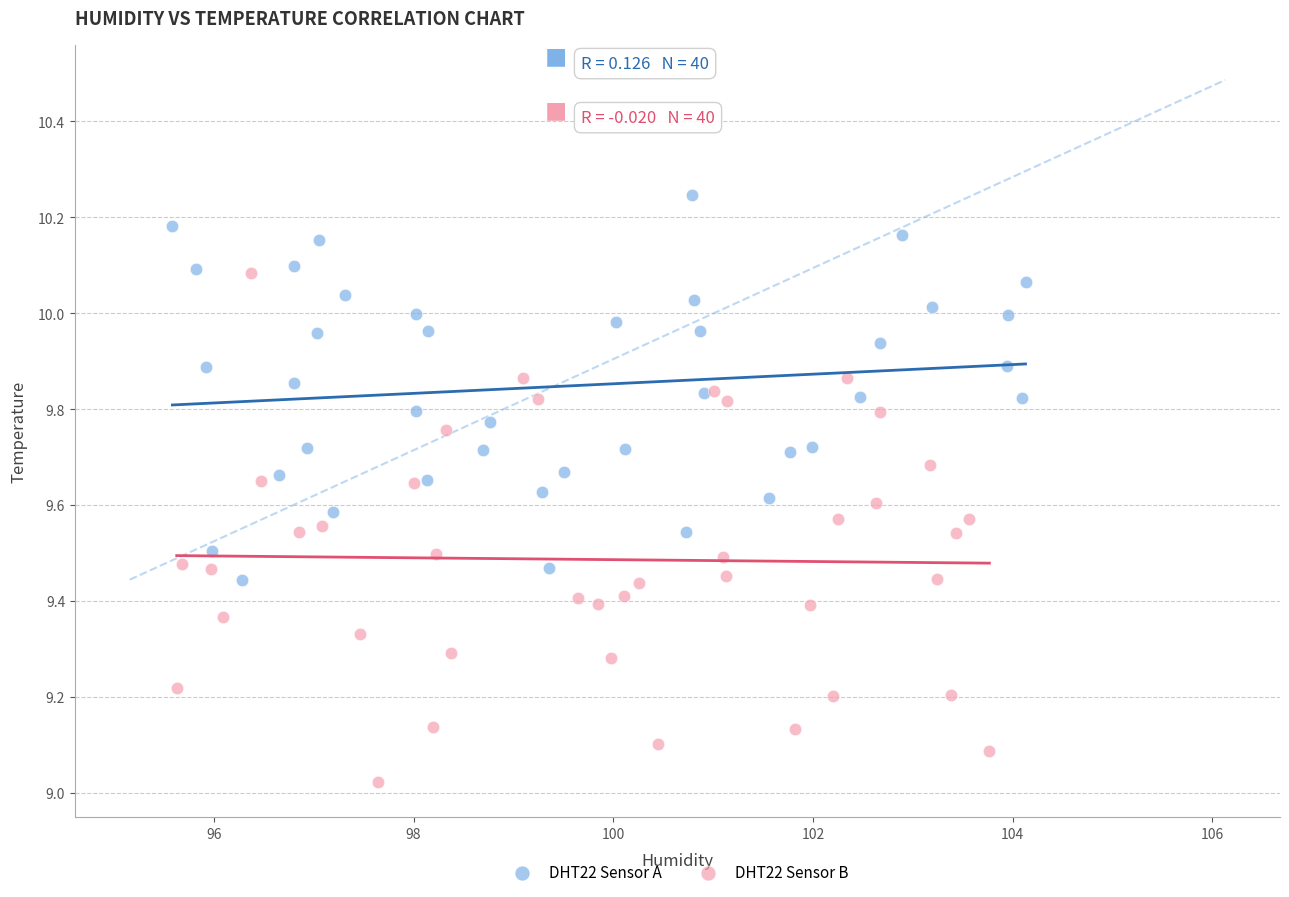

Which series reaches the maximum Y coordinate?

DHT22 Sensor A